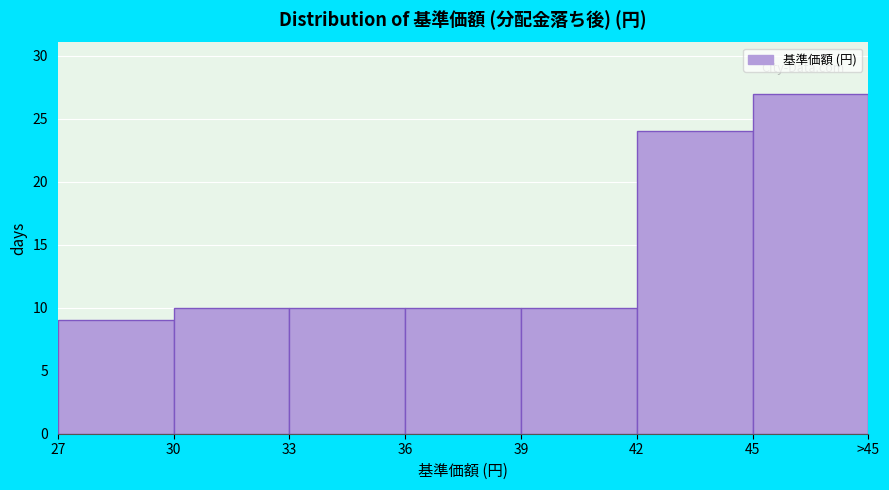

Reading right to left, transcribe all the data shown in this chart.

45=27	42=24	39=10	36=10	33=10	30=10	27=9